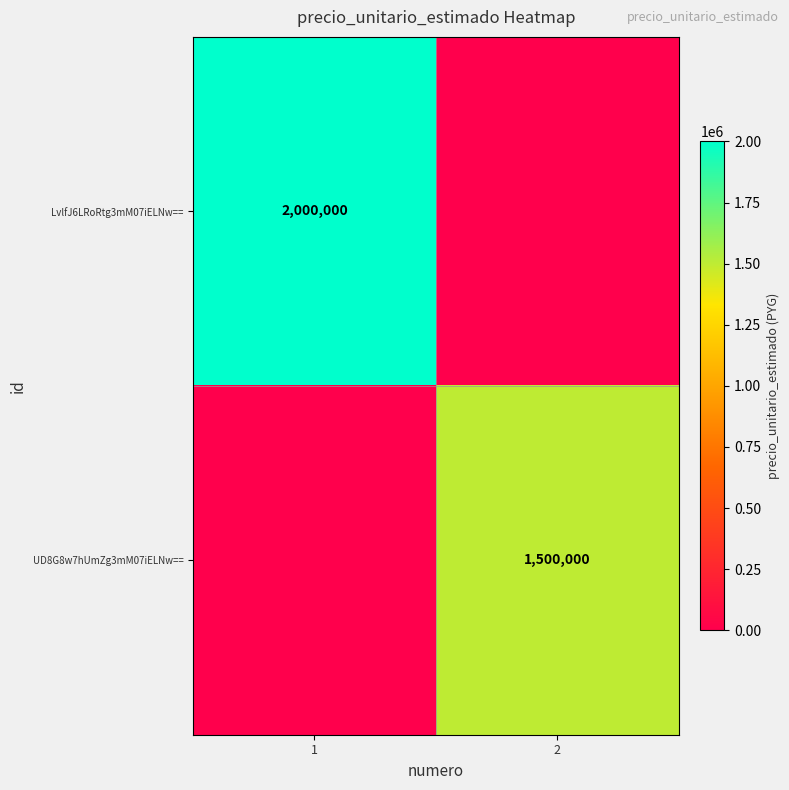

True or false: LvlfJ6LRoRtg3mM07iELNw== has a value of 2000000 at 1.

True